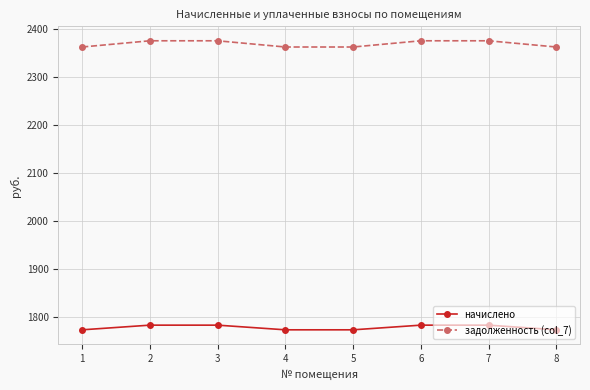

What is the sum of all задолженность (col_7) values?

18959.2